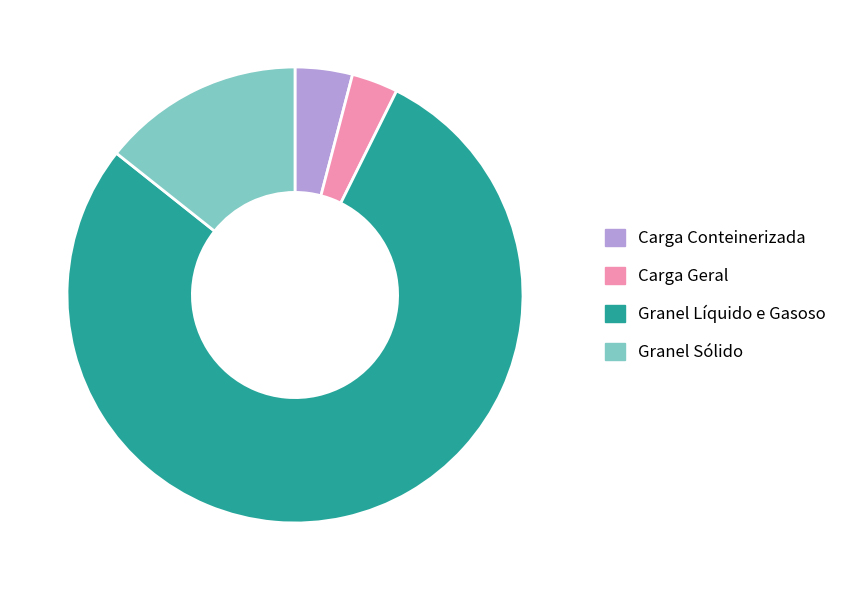

Approximately how many times larger is the value at Granel Líquido e Gasoso compared to Granel Sólido?

5.5